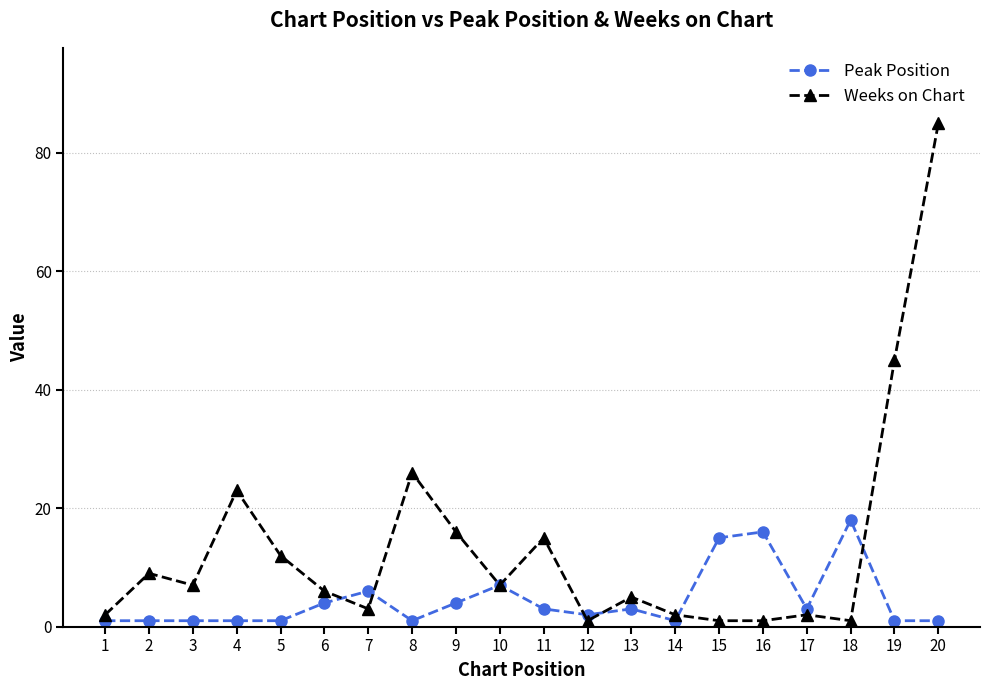

What are all the series names shown in the legend?

Peak Position, Weeks on Chart